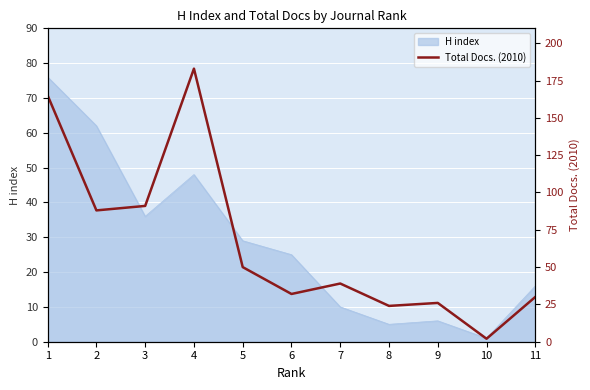

Does the chart display data point markers on the line(s)?

No